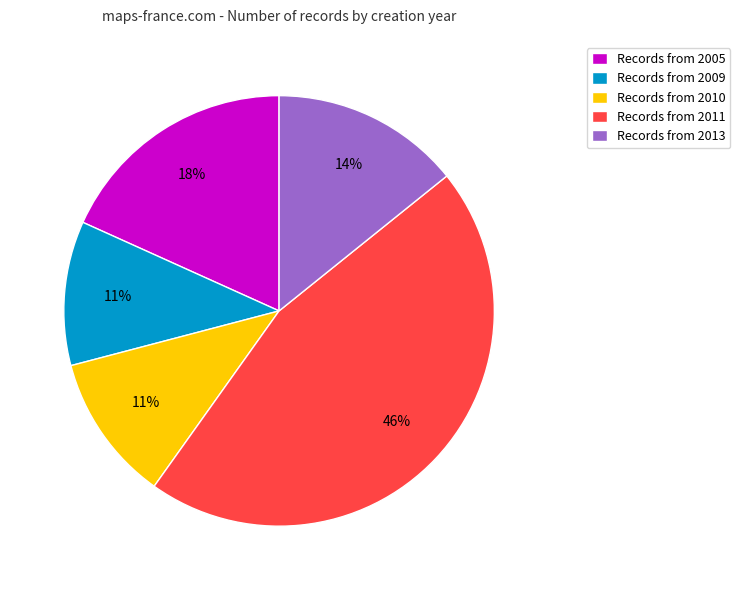

True or false: Records from 2013 accounts for 14% of the total.

True